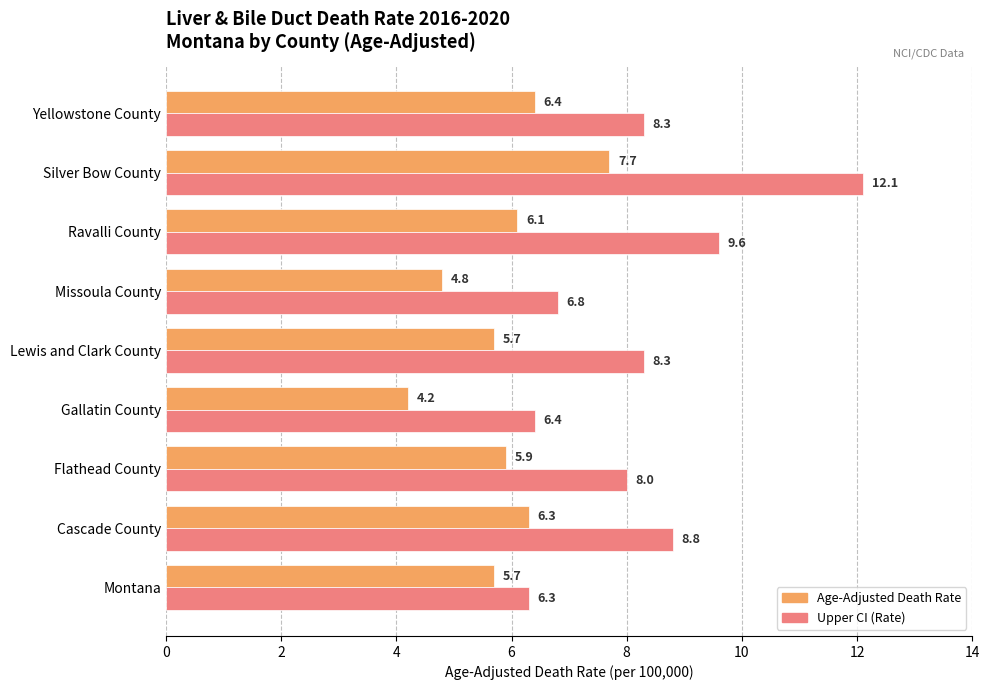

What is the approximate value of Age-Adjusted Death Rate at Gallatin County?

4.2